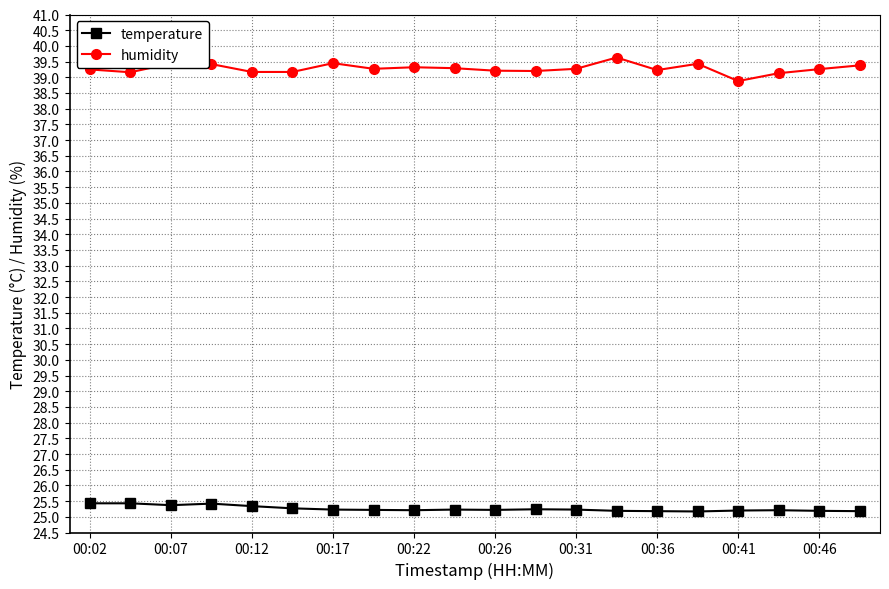

What is the minimum value for humidity?

38.9